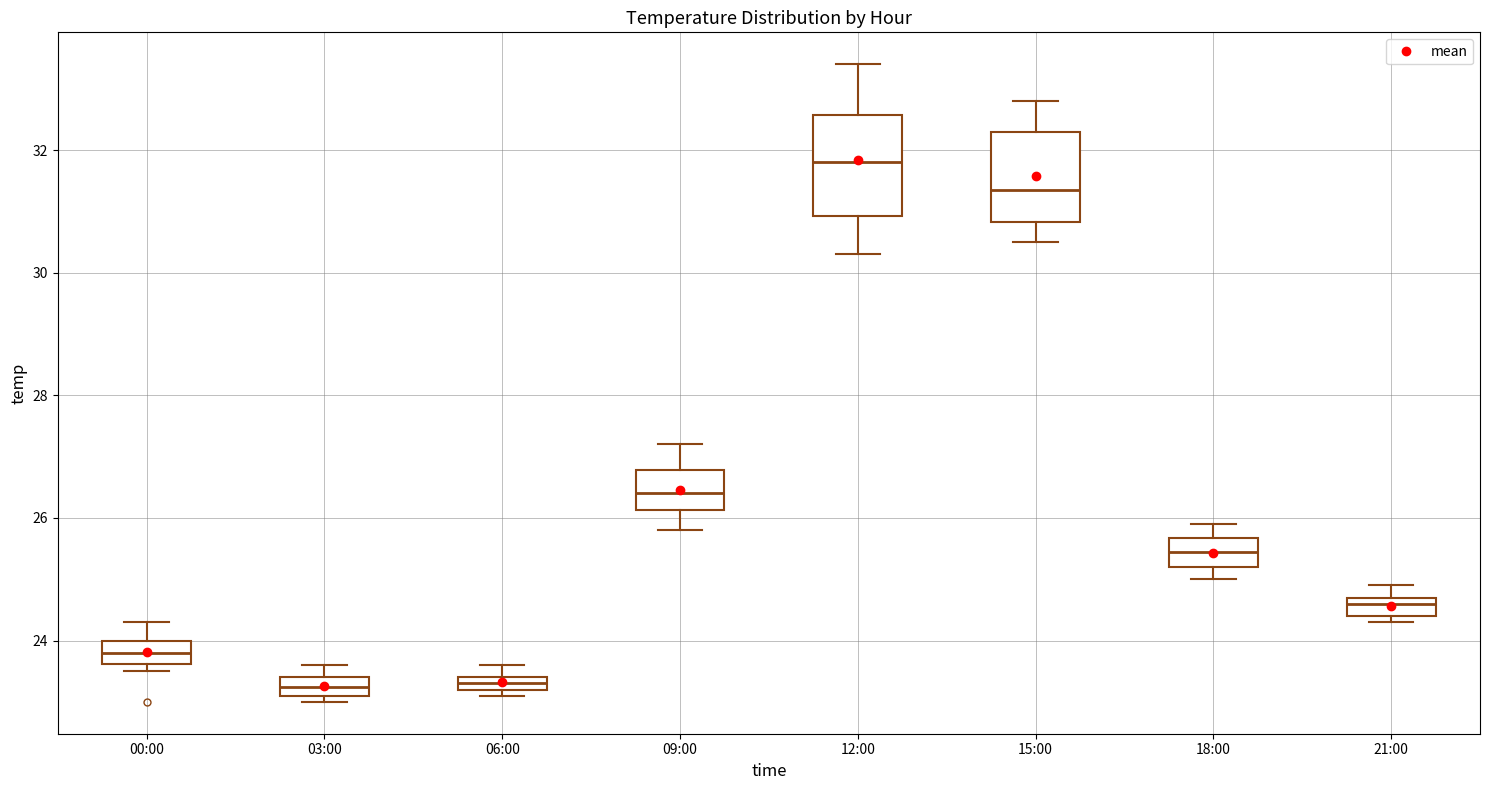

Where does the lower whisker of the box for 09:00 end on the y-axis? The values are not printed on the chart, so give them approximately, as read against the axis.

25.8